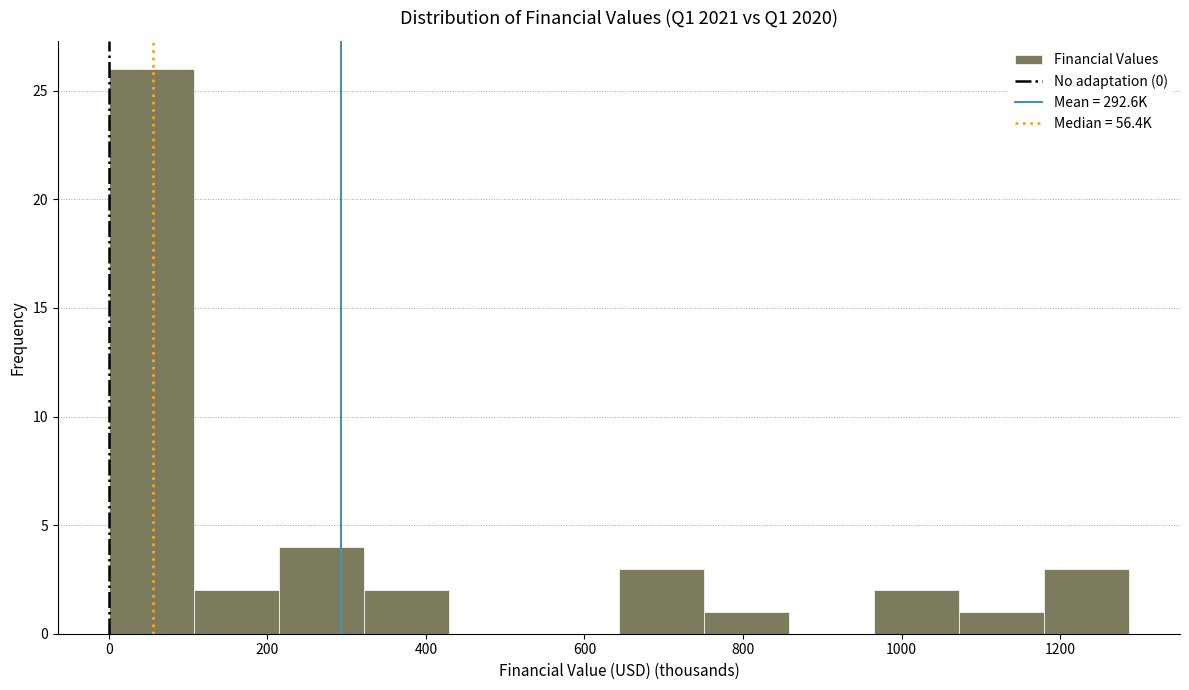

What is the height of the bar covering 640 to 760 on the x-axis? Neither the bar edges nor the heights are printed on the chart, so give them approximately, as read against the axes.

3